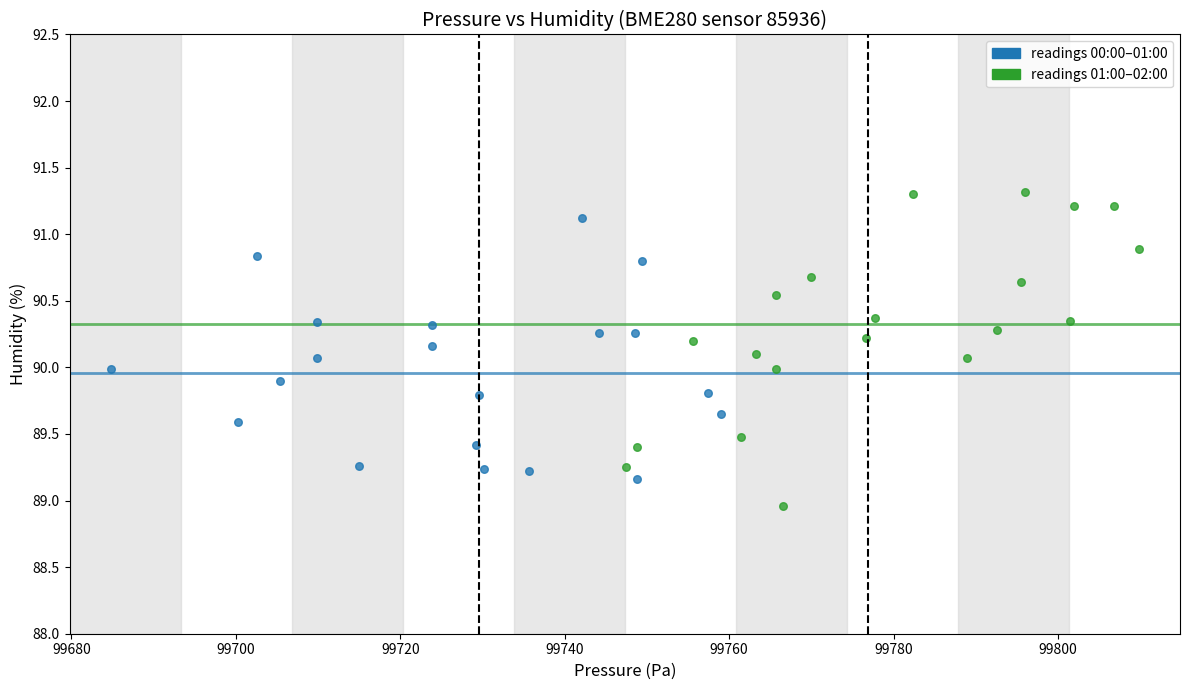

Which series reaches the minimum Y coordinate?

readings 01:00–02:00